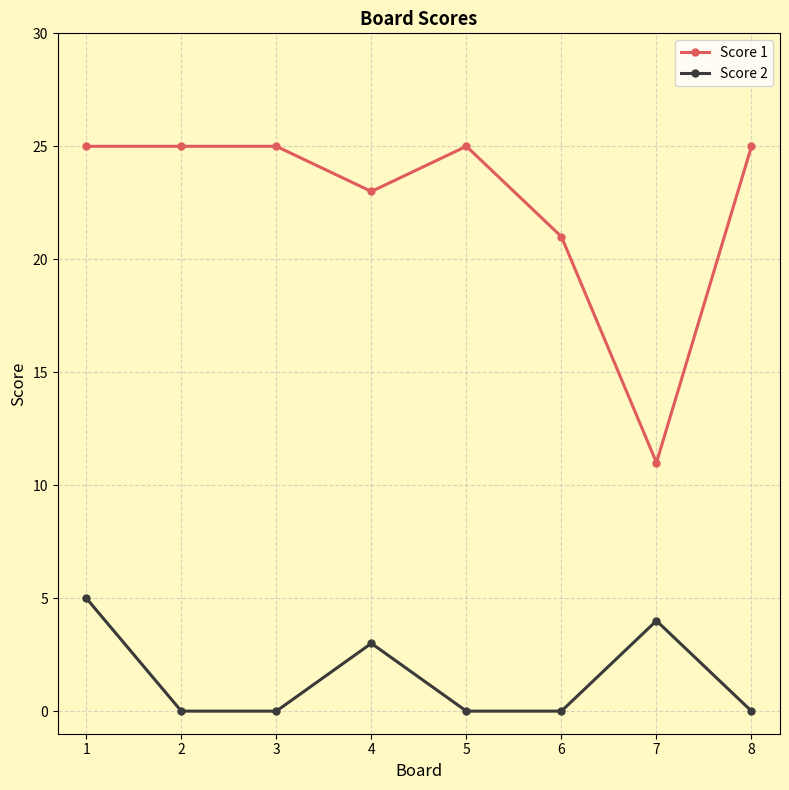

True or false: Score 1 has a value of 11 at 7.

True